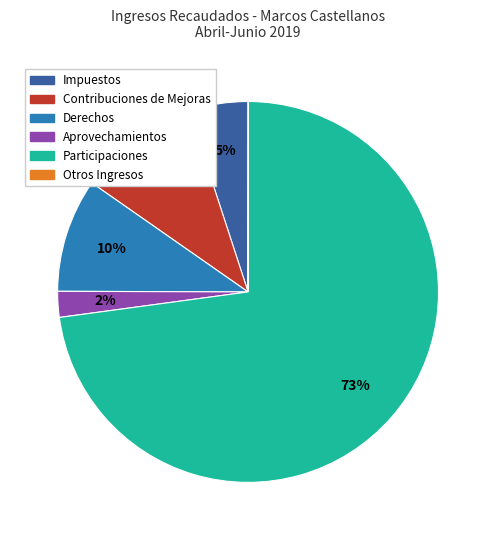

What percentage is the Impuestos slice, to the nearest percent?

5%